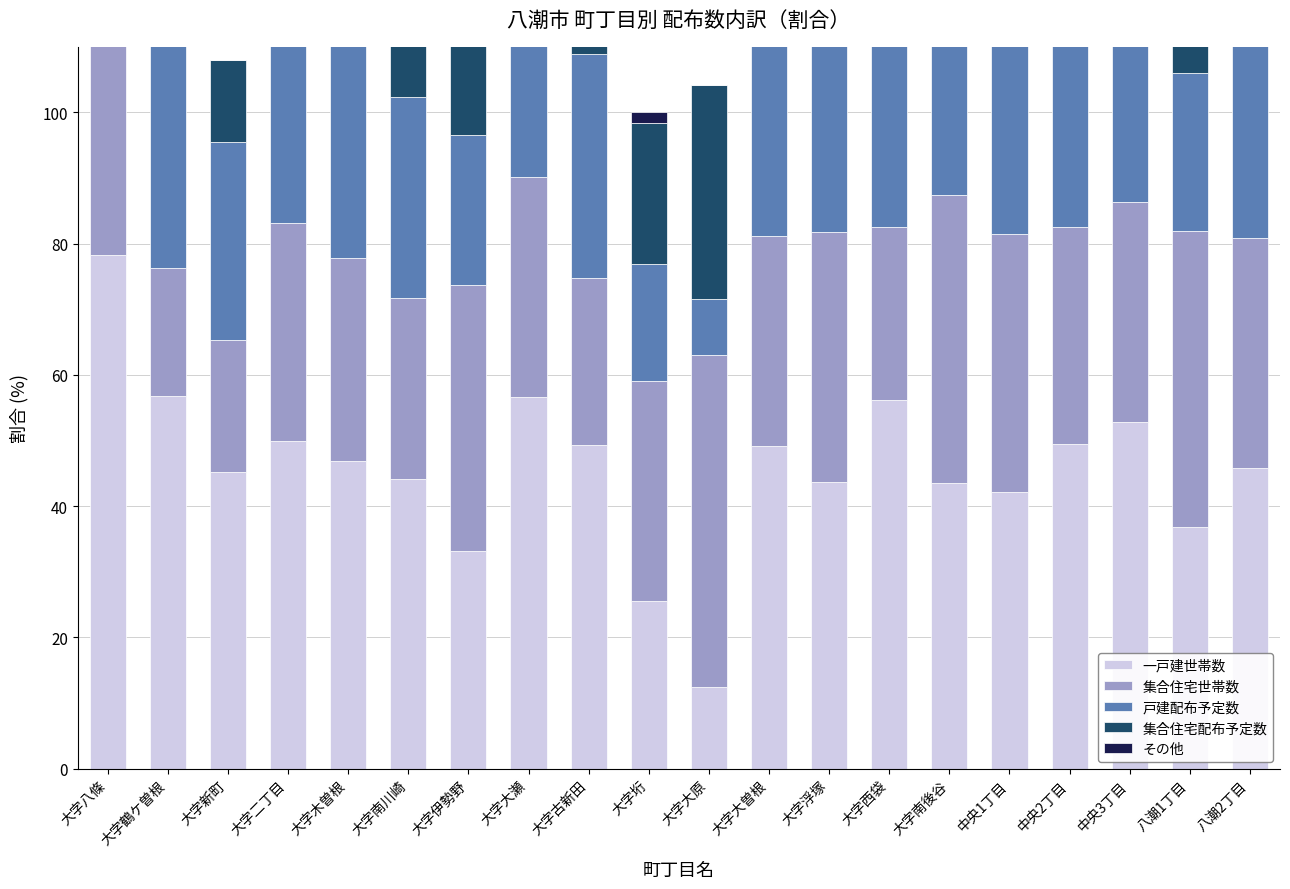

List the series in order of their peak value, lowest first.

その他, 集合住宅配布予定数, 戸建配布予定数, 集合住宅世帯数, 一戸建世帯数